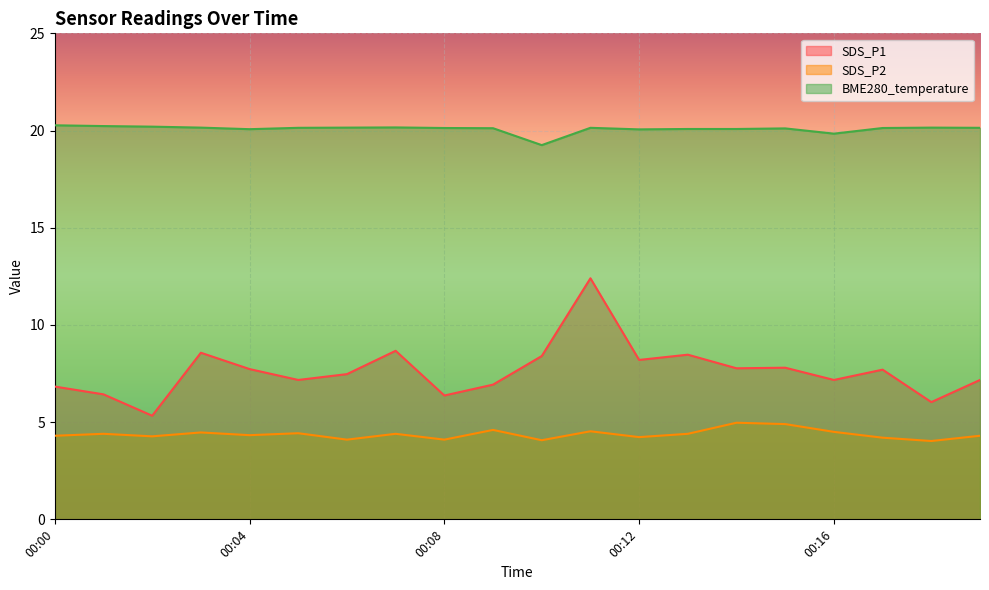

Reading right to left, extract all data points from this chart.

SDS_P1: 00:19=7.2	00:18=6.0	00:17=7.7	00:16=7.2	00:15=7.8	00:14=7.8	00:13=8.5	00:12=8.2	00:11=12.4	00:10=8.4	00:09=6.9	00:08=6.4	00:07=8.7	00:06=7.5	00:05=7.2	00:04=7.7	00:03=8.6	00:02=5.3	00:01=6.4	00:00=6.8
SDS_P2: 00:19=4.3	00:18=4.0	00:17=4.2	00:16=4.5	00:15=4.9	00:14=5.0	00:13=4.4	00:12=4.2	00:11=4.5	00:10=4.1	00:09=4.6	00:08=4.1	00:07=4.4	00:06=4.1	00:05=4.4	00:04=4.3	00:03=4.5	00:02=4.3	00:01=4.4	00:00=4.3
BME280_temperature: 00:19=20.1	00:18=20.1	00:17=20.1	00:16=19.8	00:15=20.1	00:14=20.1	00:13=20.1	00:12=20.1	00:11=20.1	00:10=19.2	00:09=20.1	00:08=20.1	00:07=20.2	00:06=20.1	00:05=20.1	00:04=20.1	00:03=20.1	00:02=20.2	00:01=20.2	00:00=20.3